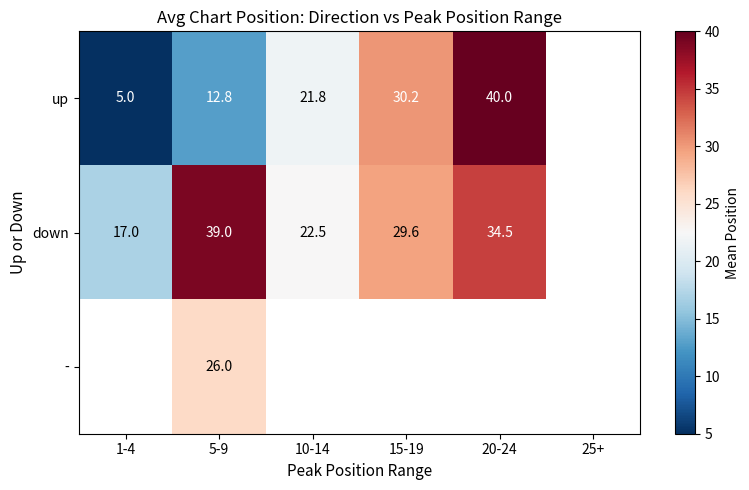

At 5-9, list the series in order from smallest to largest.

up, -, down